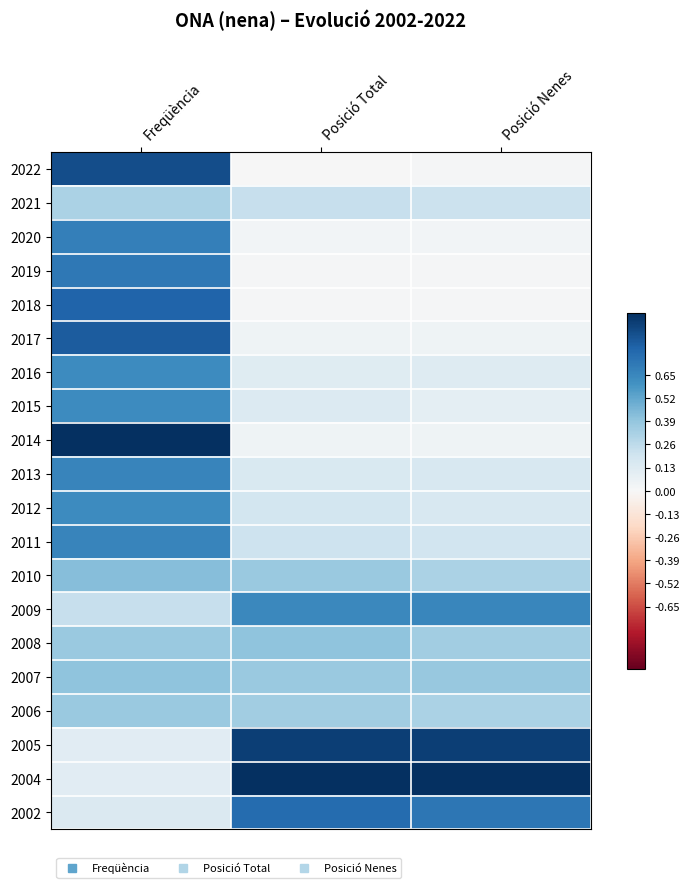

Rank the series at Freqüència from lowest to highest value.

2005, 2004, 2002, 2009, 2021, 2008, 2006, 2007, 2010, 2016, 2015, 2012, 2013, 2011, 2020, 2019, 2018, 2017, 2022, 2014